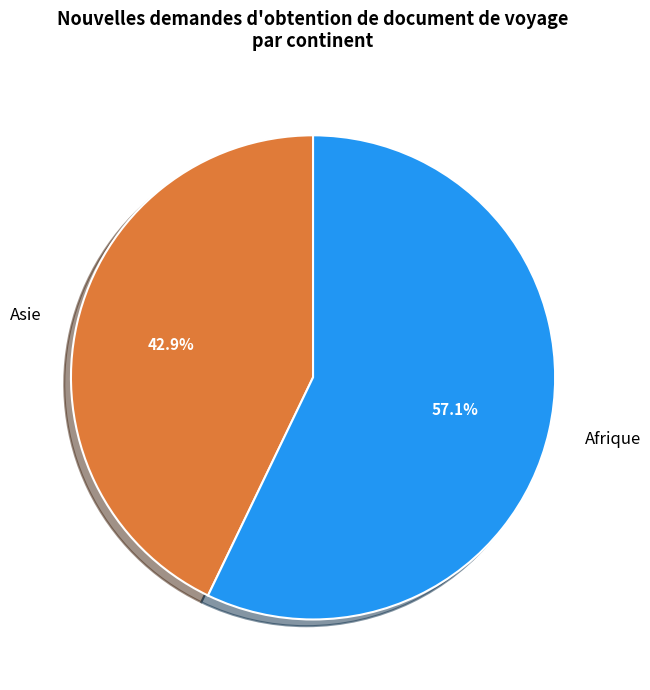

Rank the categories by value from highest to lowest.

Afrique, Asie